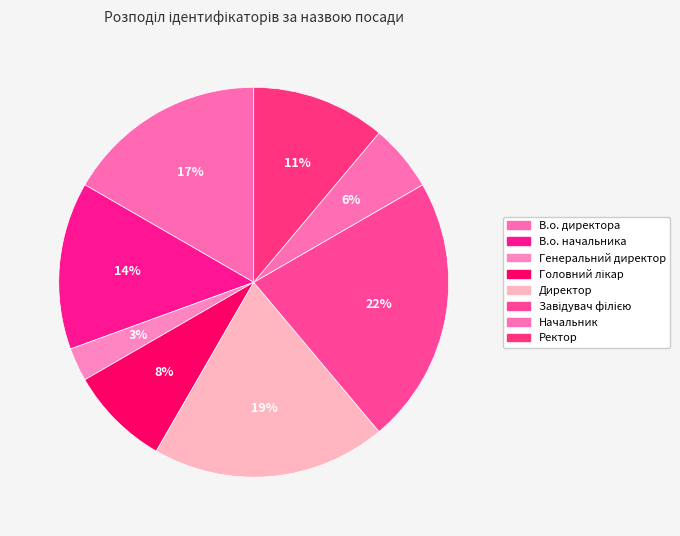

Is the sum of Ректор and Директор greater than half?

No